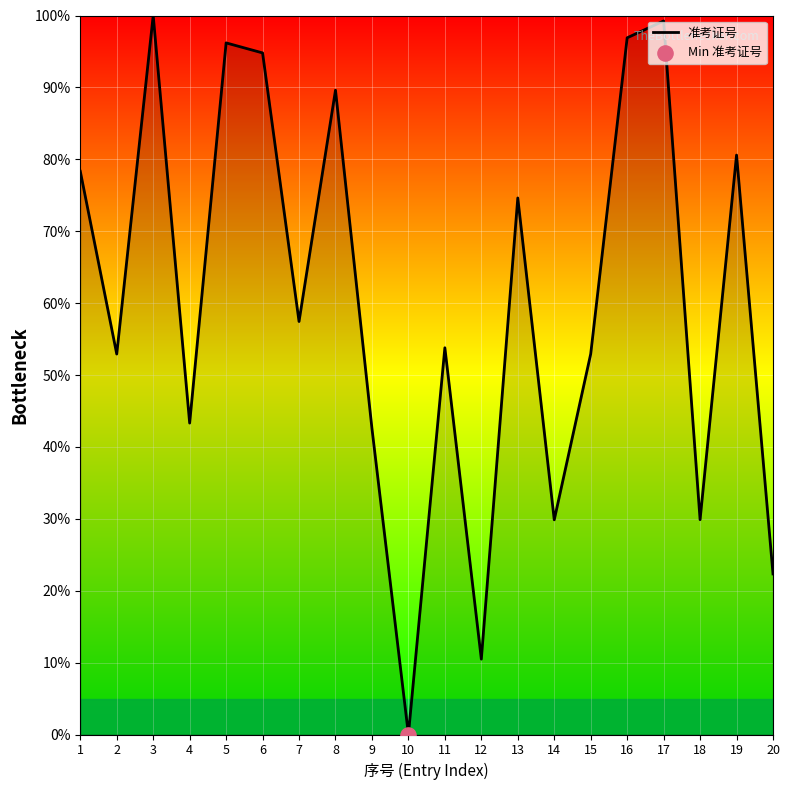

What is the change in value from 8 to 9?

-47.1